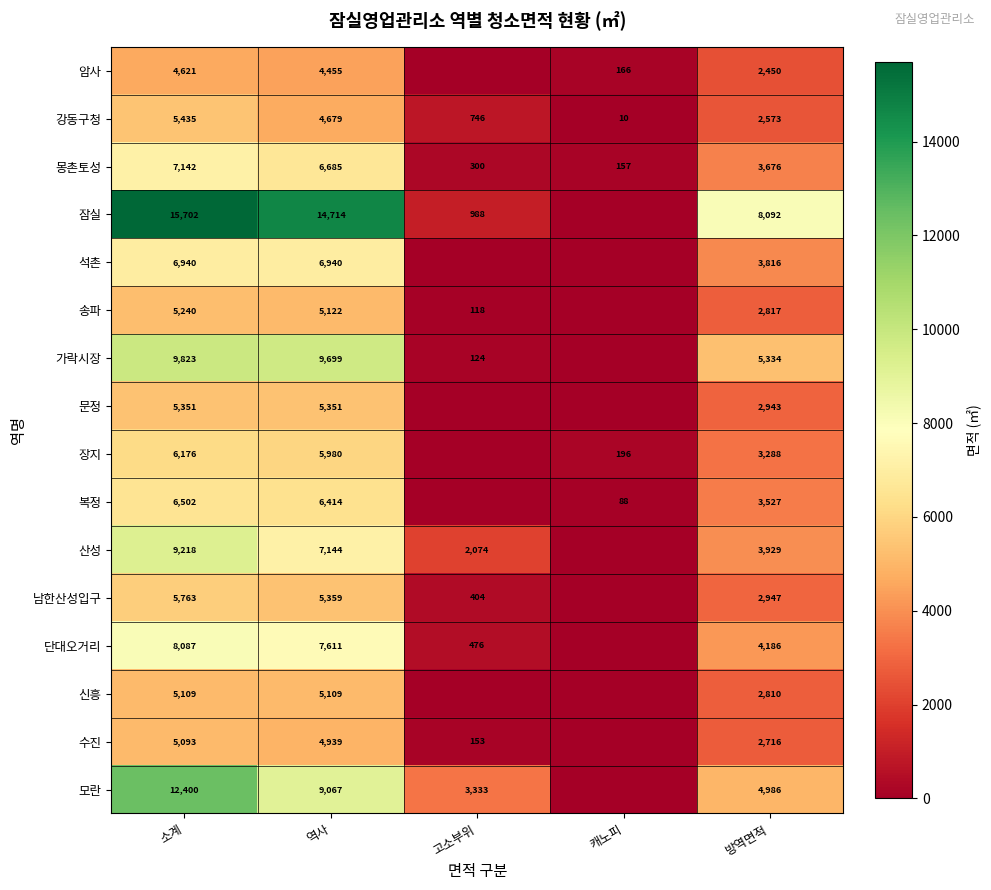

At which label does 강동구청 reach its minimum?

캐노피